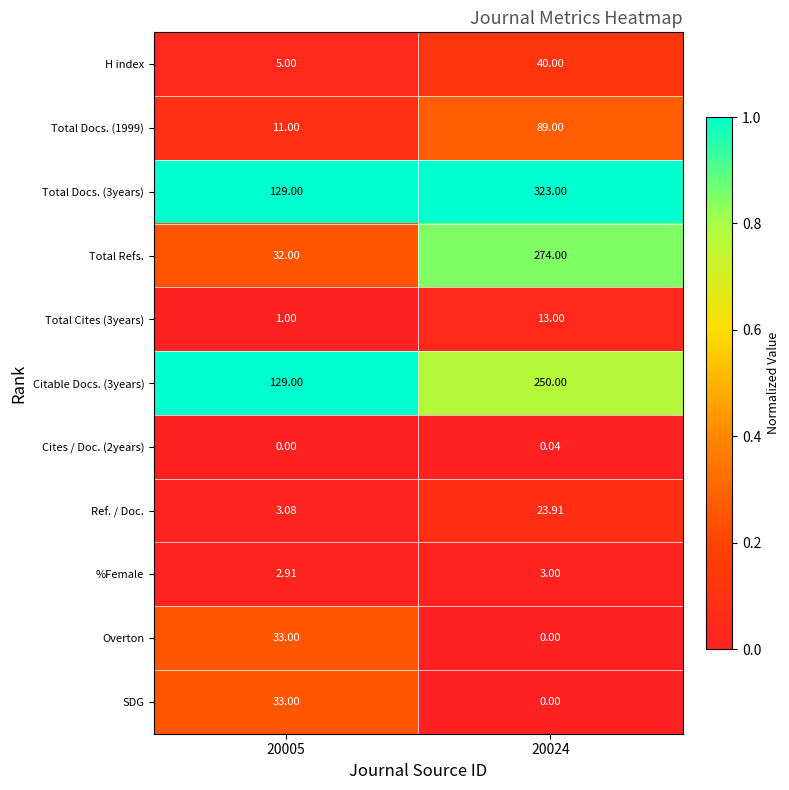

Is the value of Overton at 20024 greater than the value of %Female at 20024?

No